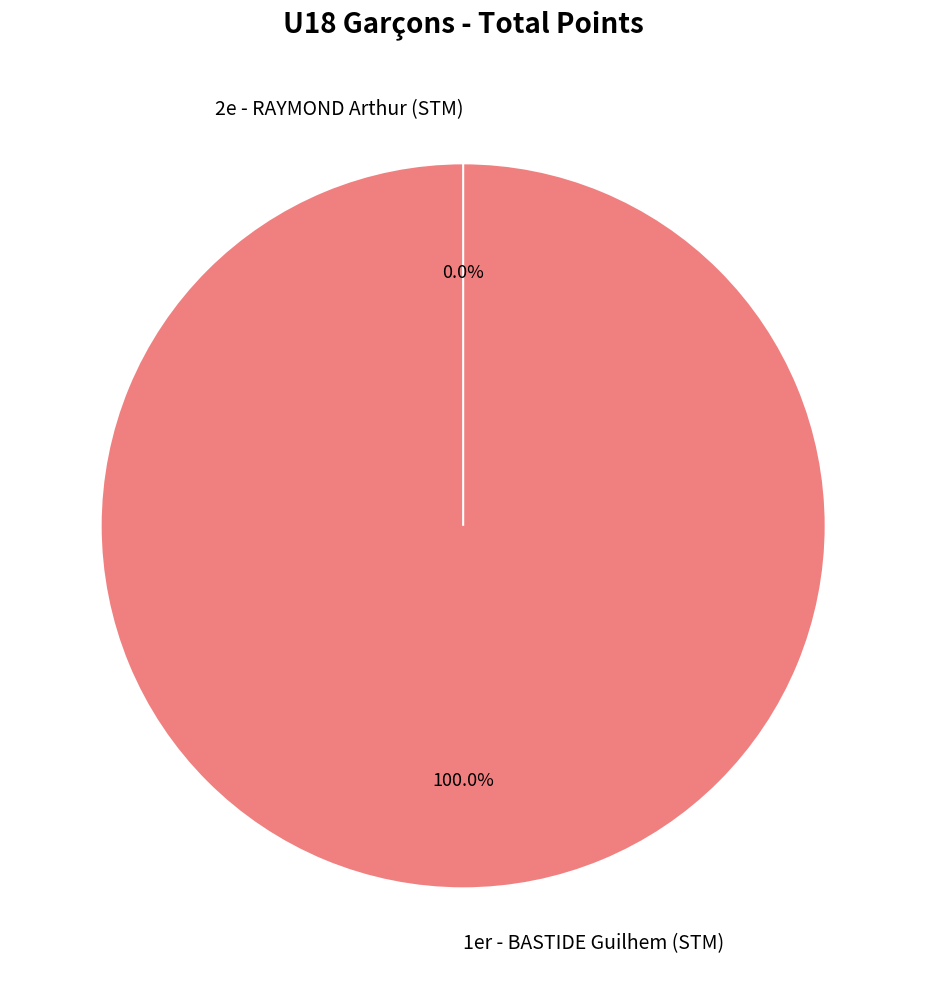

What is the change in value from 1er - BASTIDE Guilhem (STM) to 2e - RAYMOND Arthur (STM)?

-7